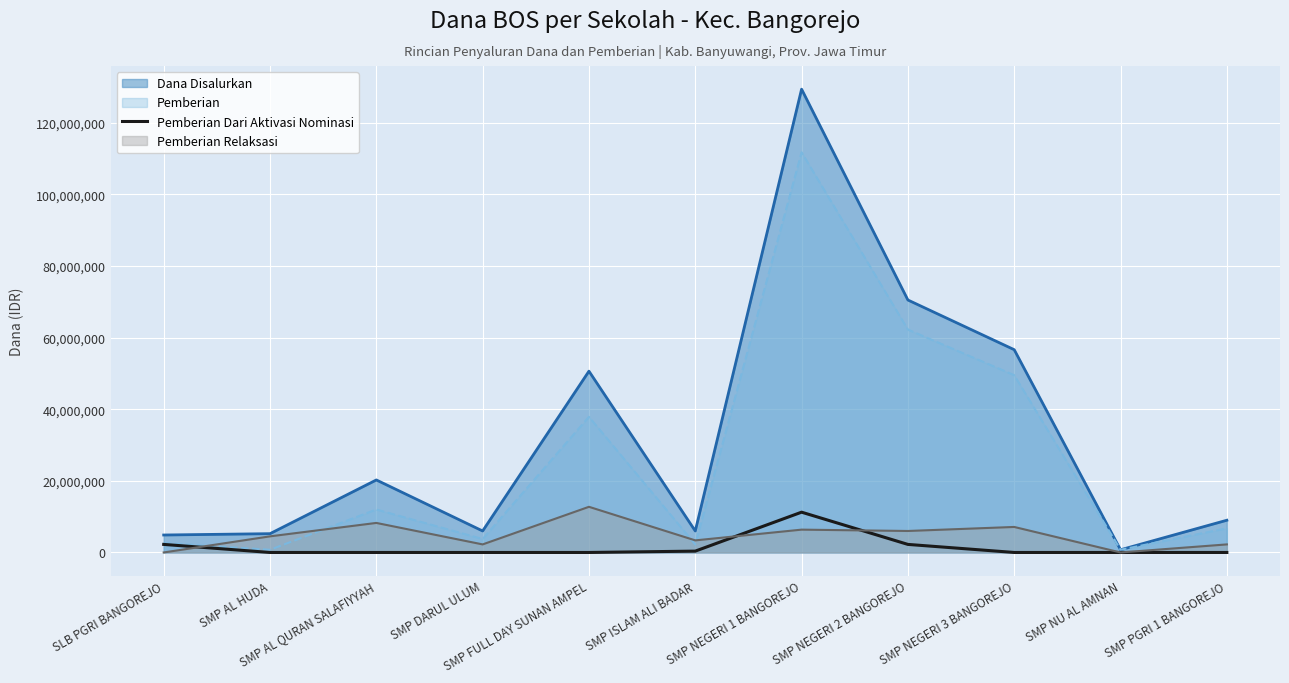

Which series has the widest spread of values?

Dana Disalurkan